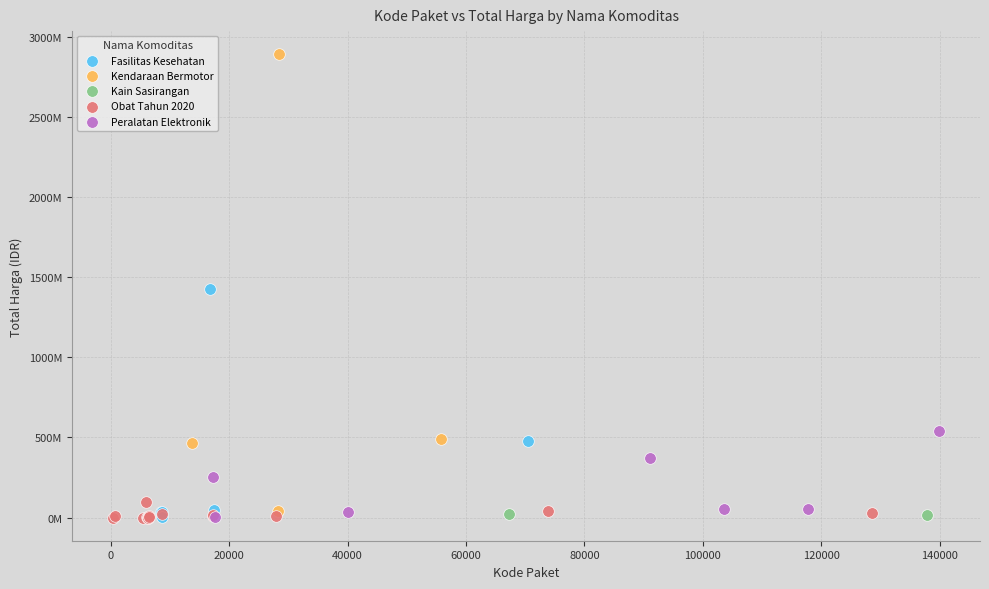

What are all the series names shown in the legend?

Fasilitas Kesehatan, Kendaraan Bermotor, Kain Sasirangan, Obat Tahun 2020, Peralatan Elektronik